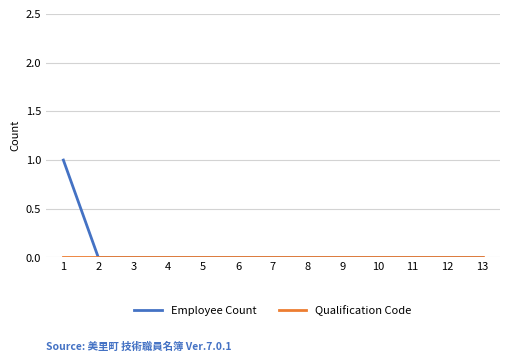

The Employee Count series shows 0 at 11. True or false?

True